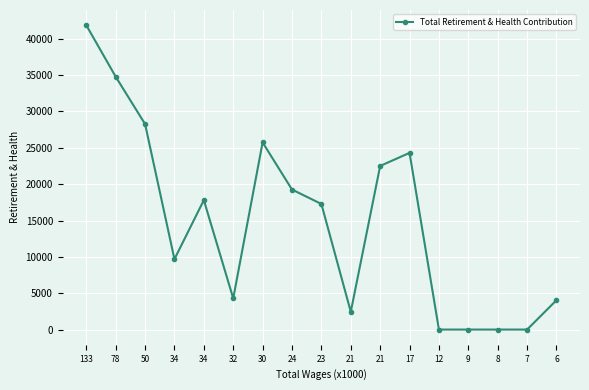

Is this an area chart (filled region under the line)?

No